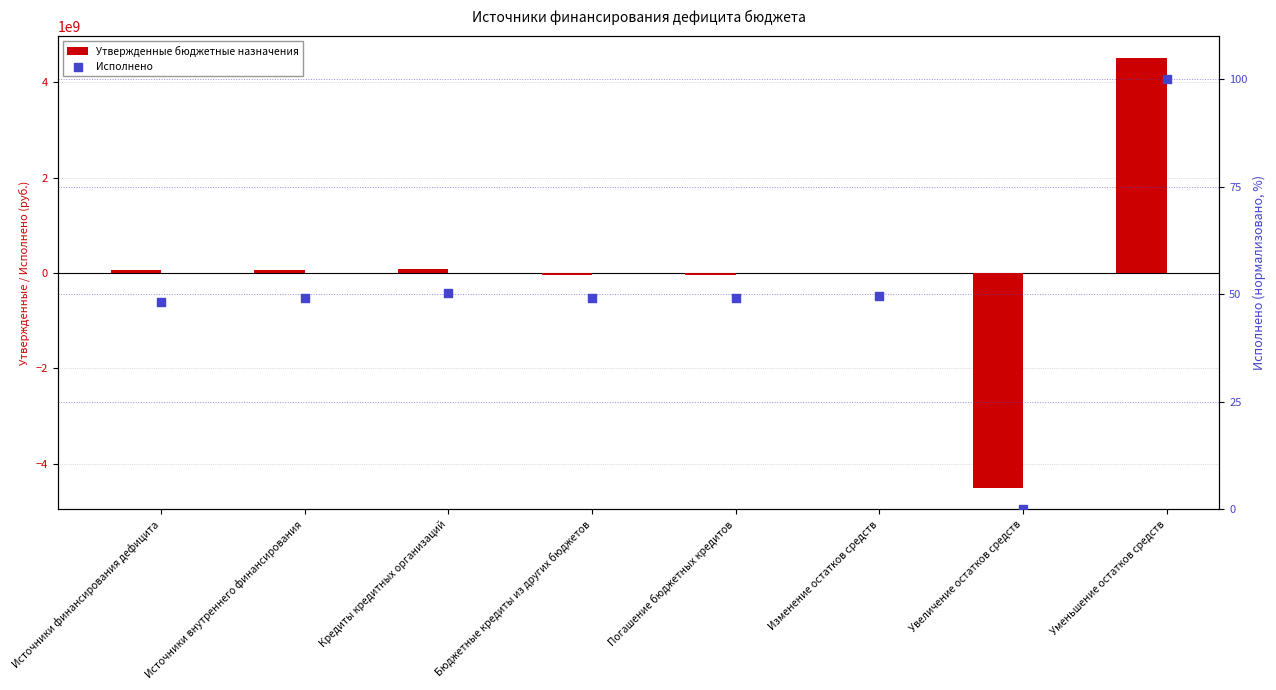

At which category is the sum across all series the highest?

Уменьшение остатков средств